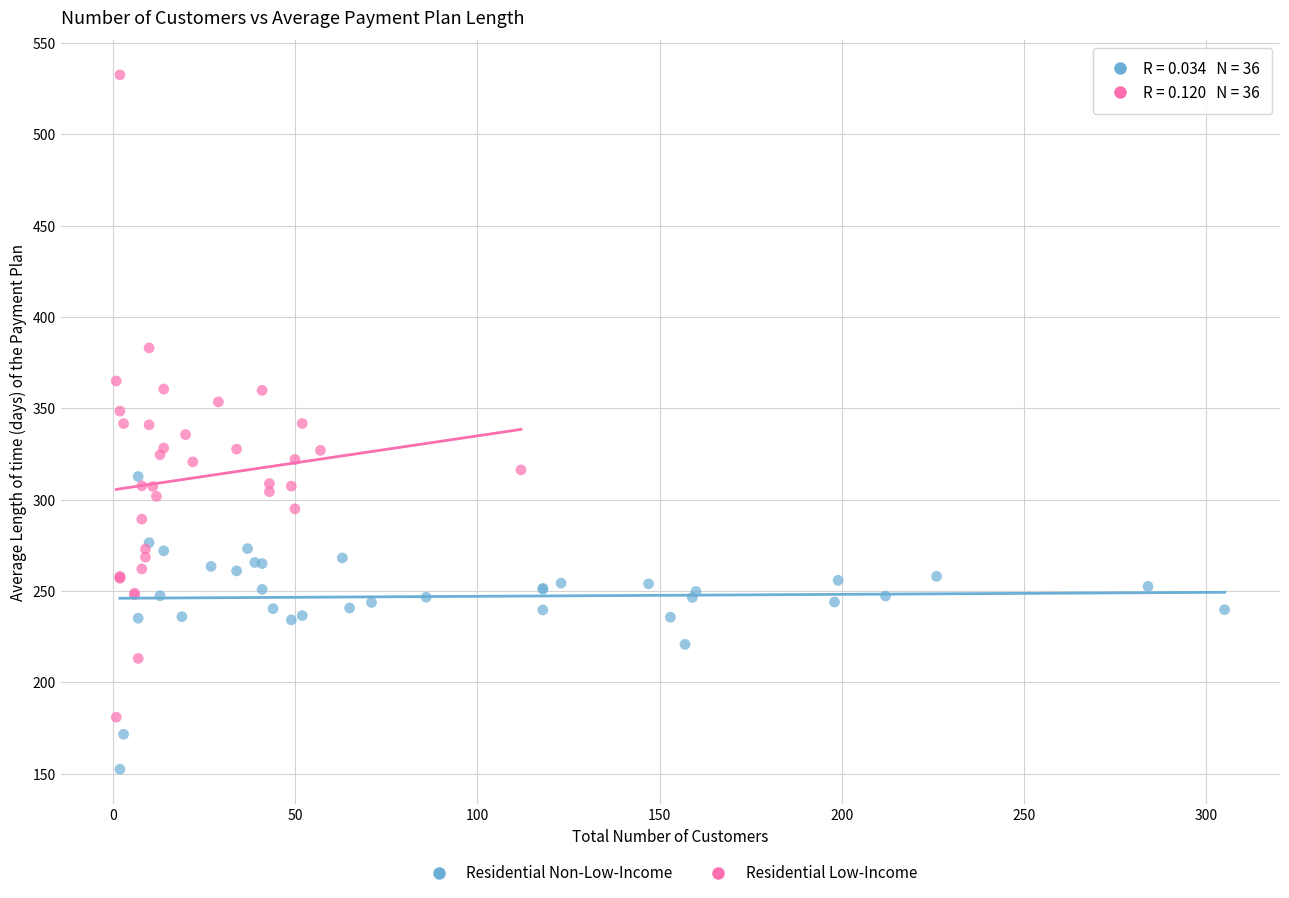

Which series reaches the minimum Y coordinate?

Residential Non-Low-Income